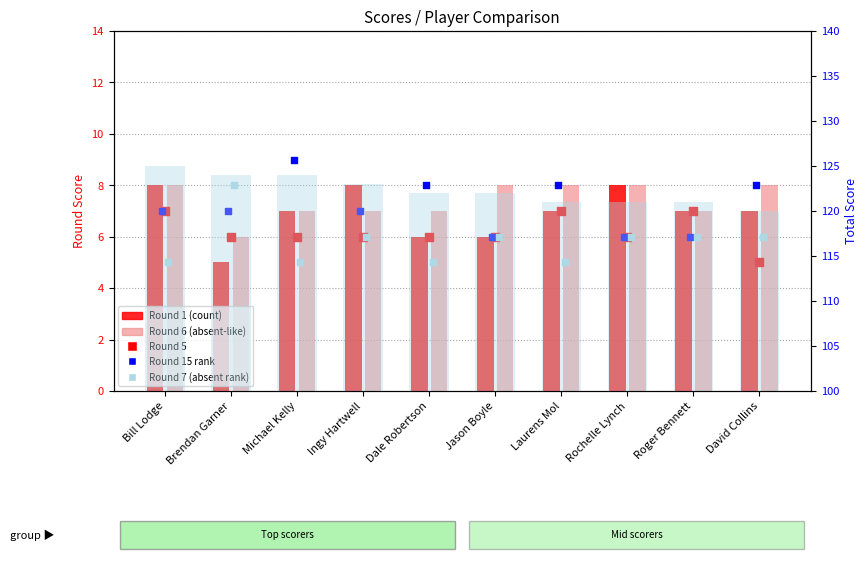

Which series has the largest total across all categories?

Total score